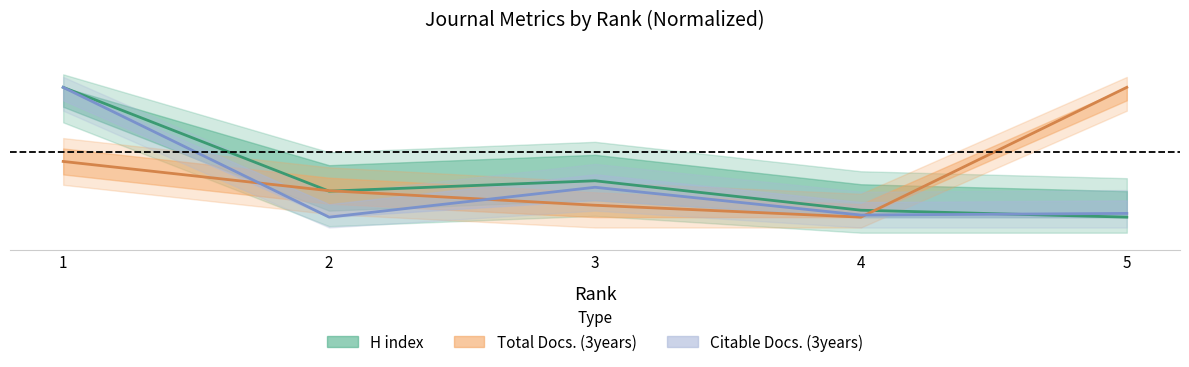

At which category does H index reach its first local valley?

2